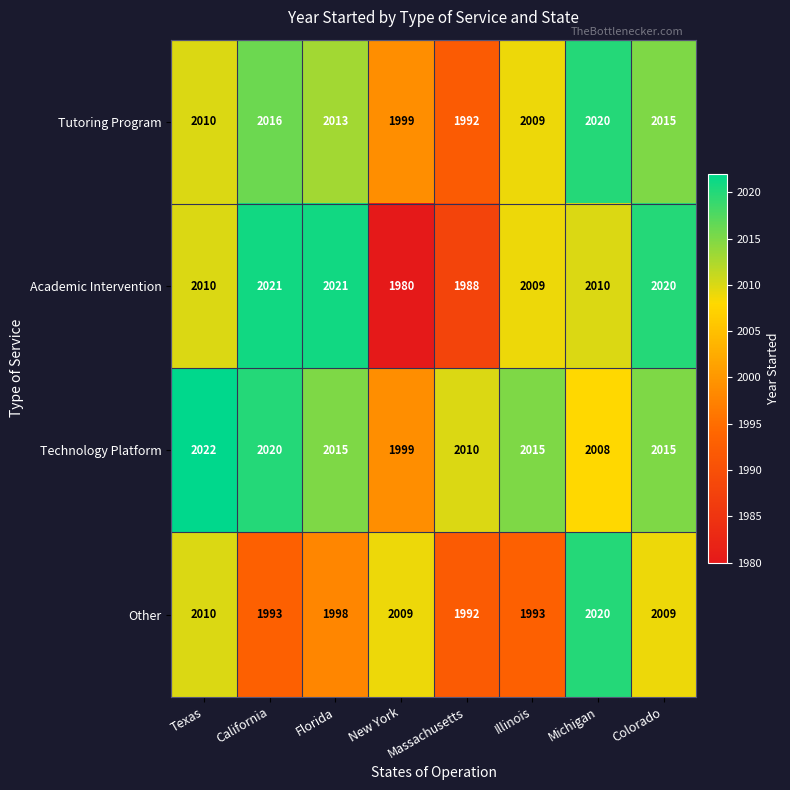

What is the smallest value displayed?

1980